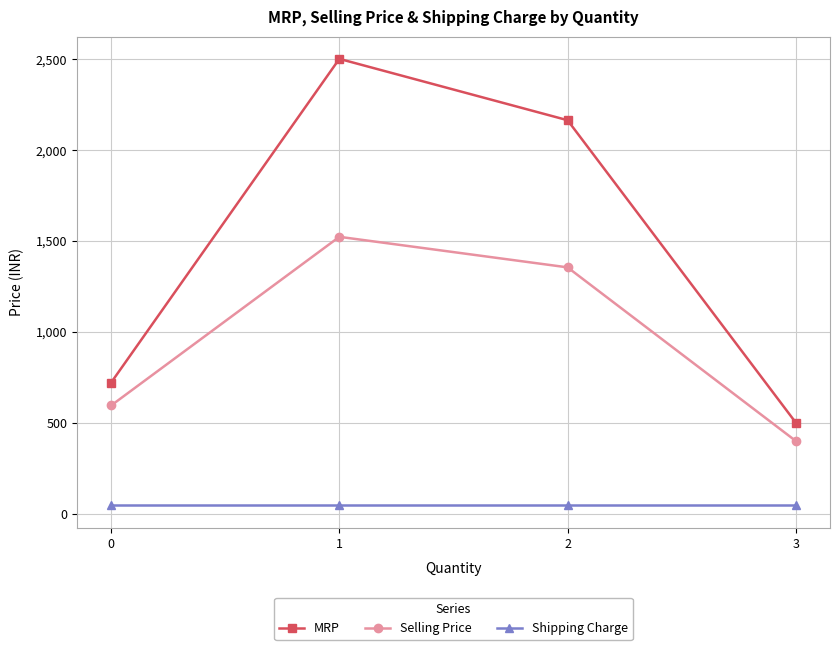

What is the sum of all Shipping Charge values?

180.0